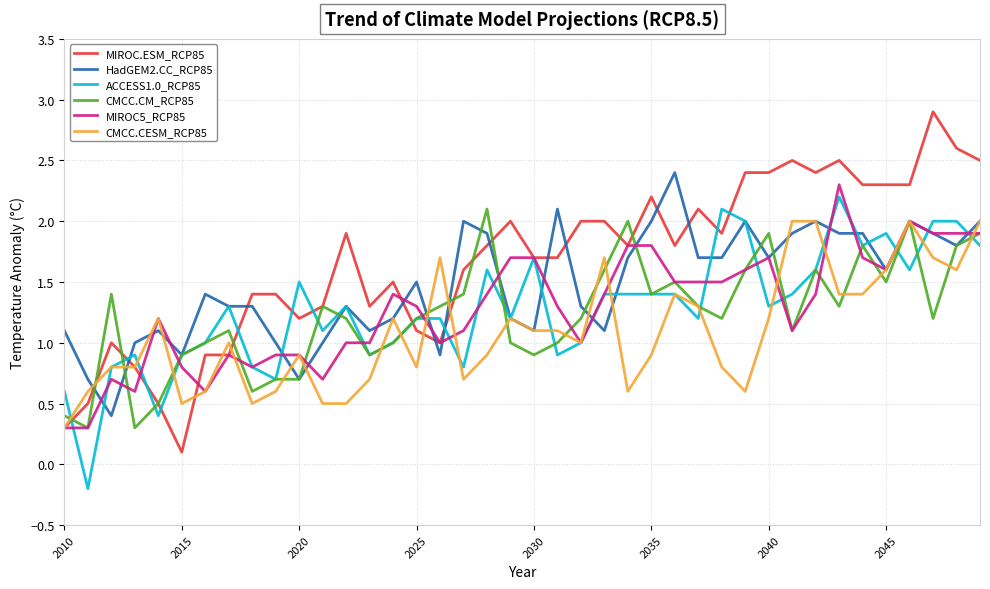

What is the greatest value displayed?

2.9